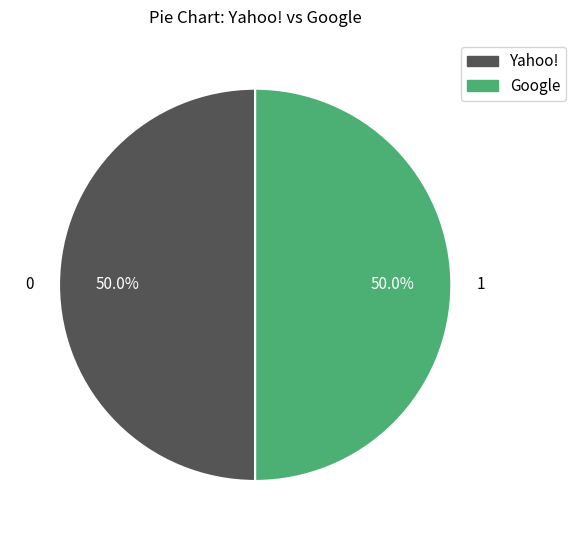

What is the ratio of the value at Yahoo! to the value at Google?

1.0